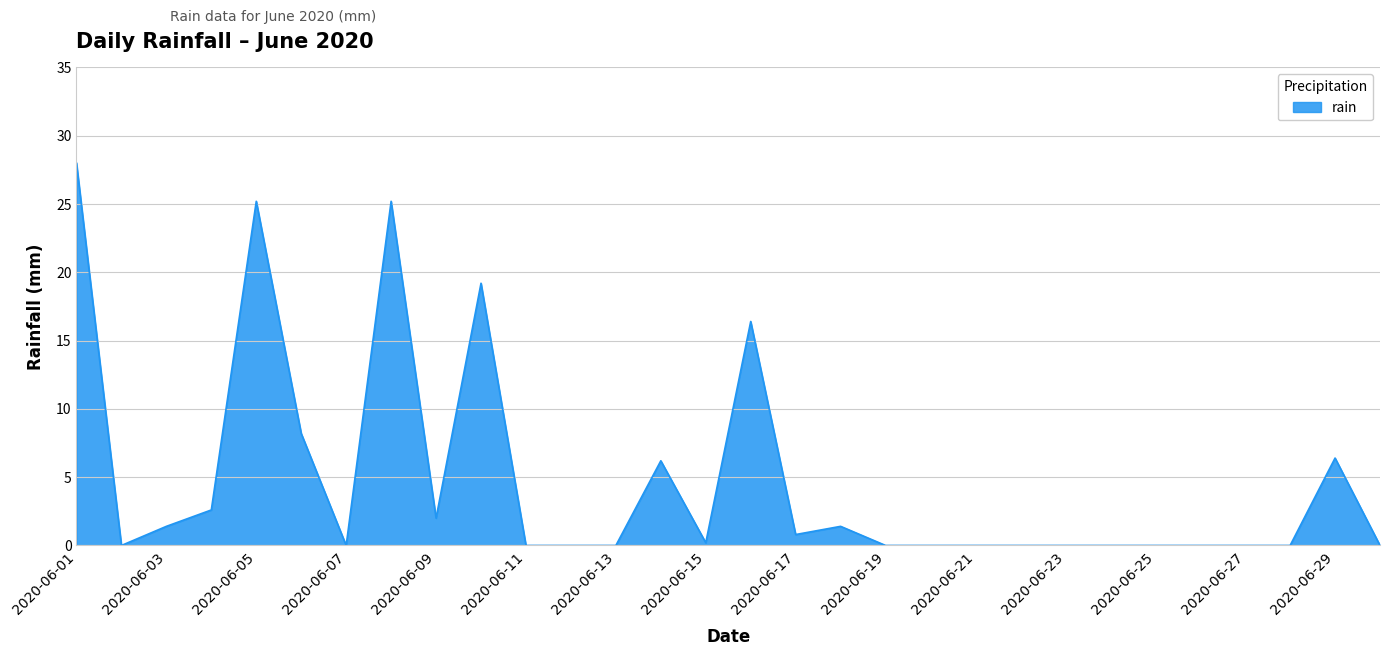

What is the difference between the maximum and minimum values?

28.0